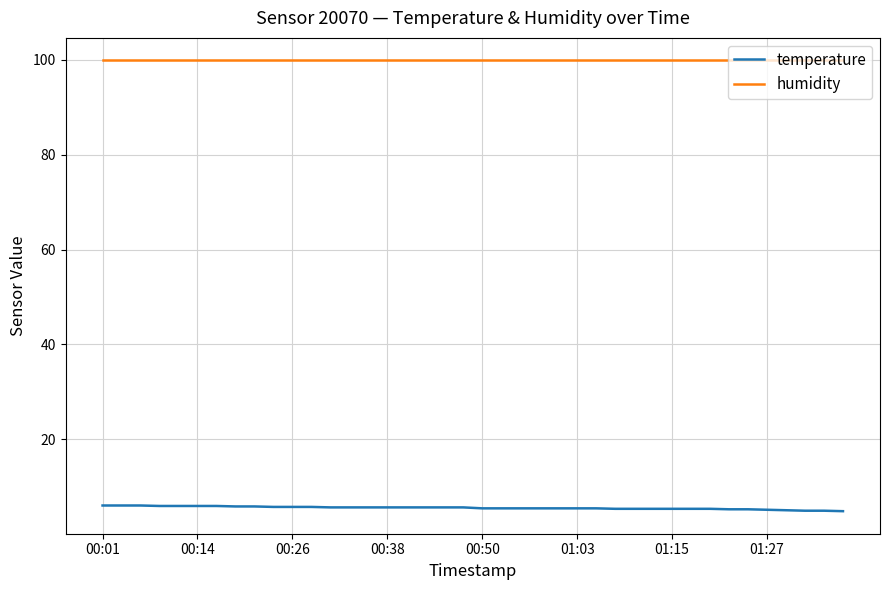

Rank the series by their maximum value, from lowest to highest.

temperature, humidity